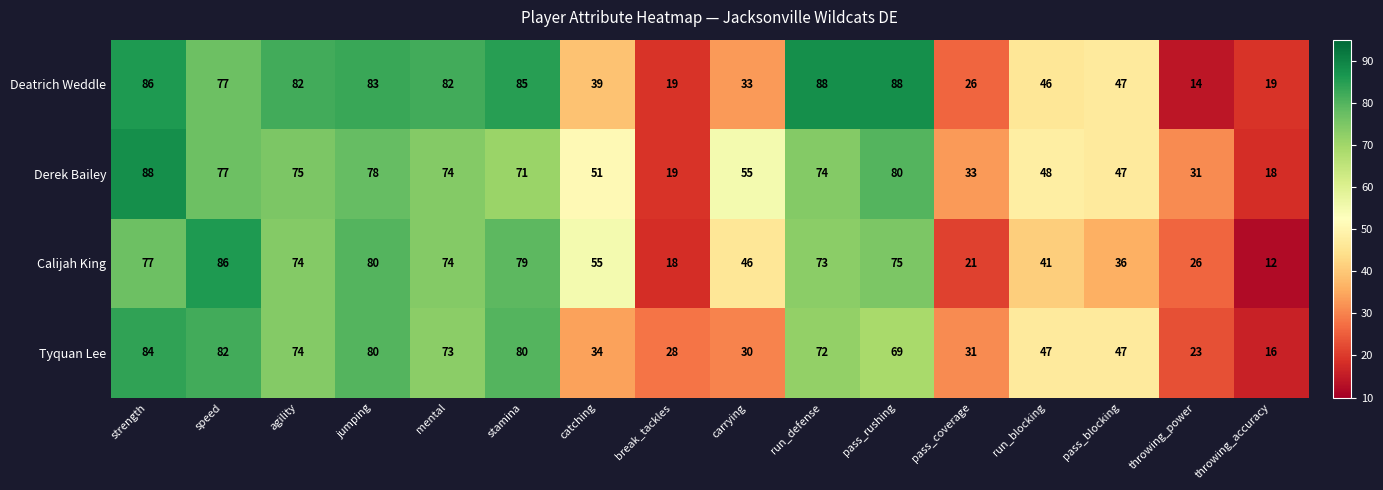

Count the number of data series in this chart.

4